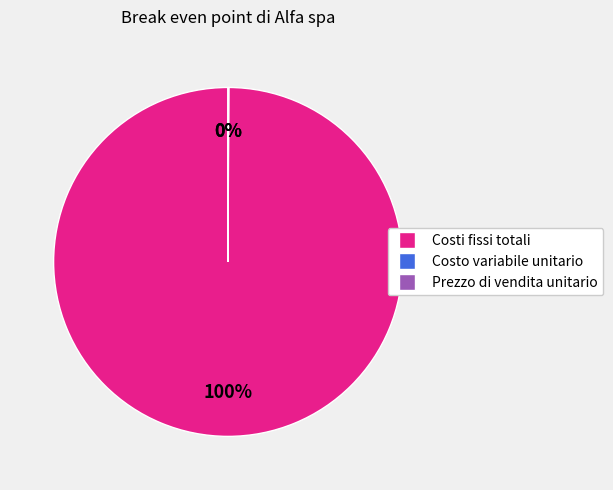

To the nearest percent, what is the average slice percentage?

33%